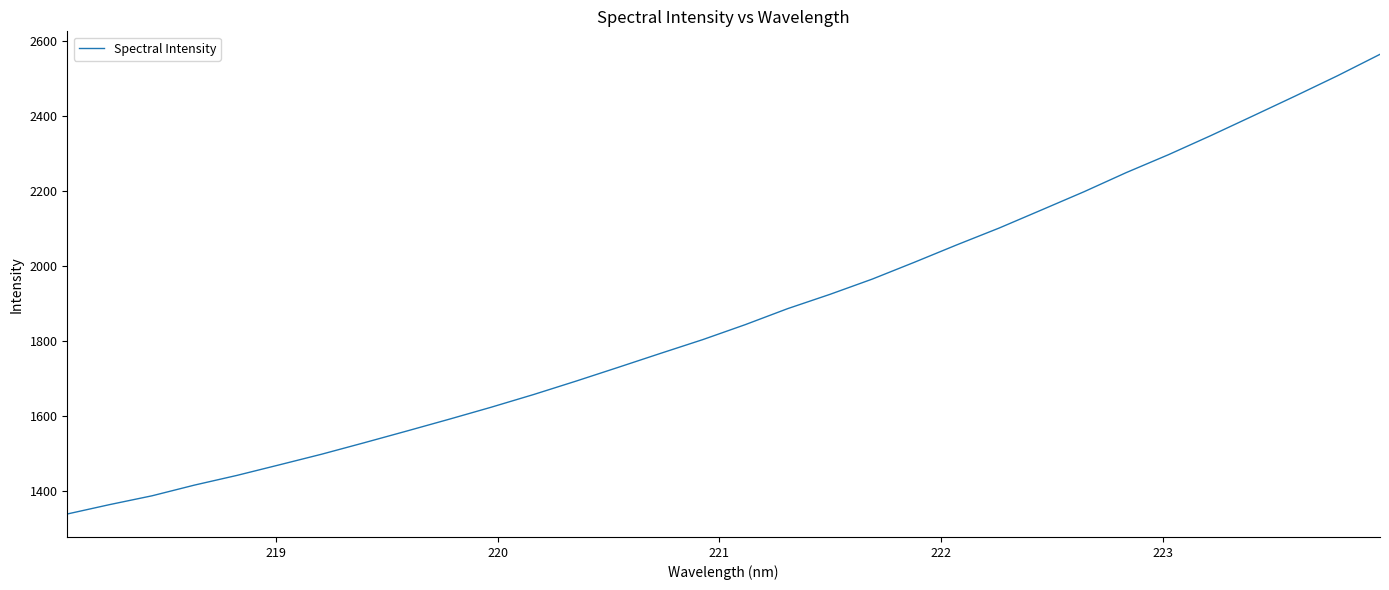

What is the maximum value shown in the chart?

2564.9